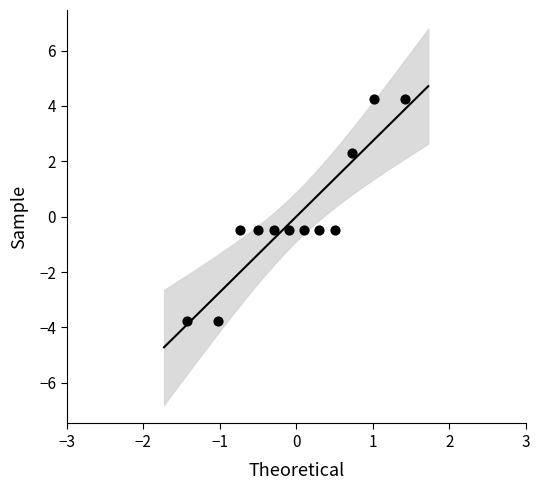

How many data points are displayed?

12